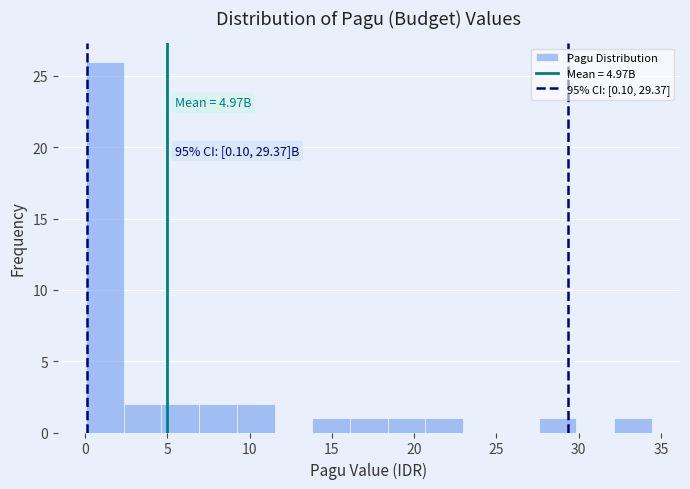

Which range on the x-axis has the tallest bar?

0.0 to 2.5